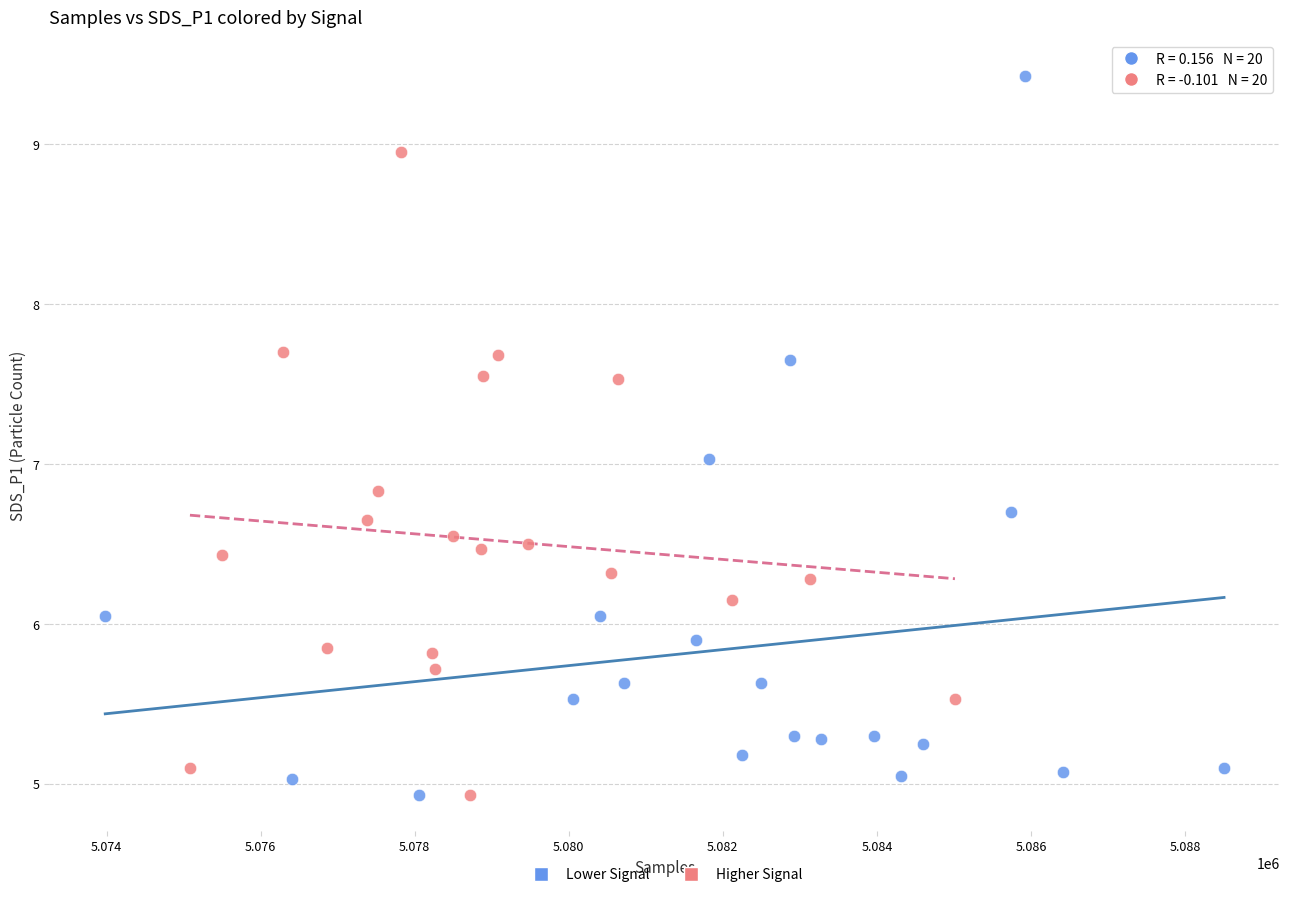

Which series reaches the maximum Y coordinate?

Lower Signal